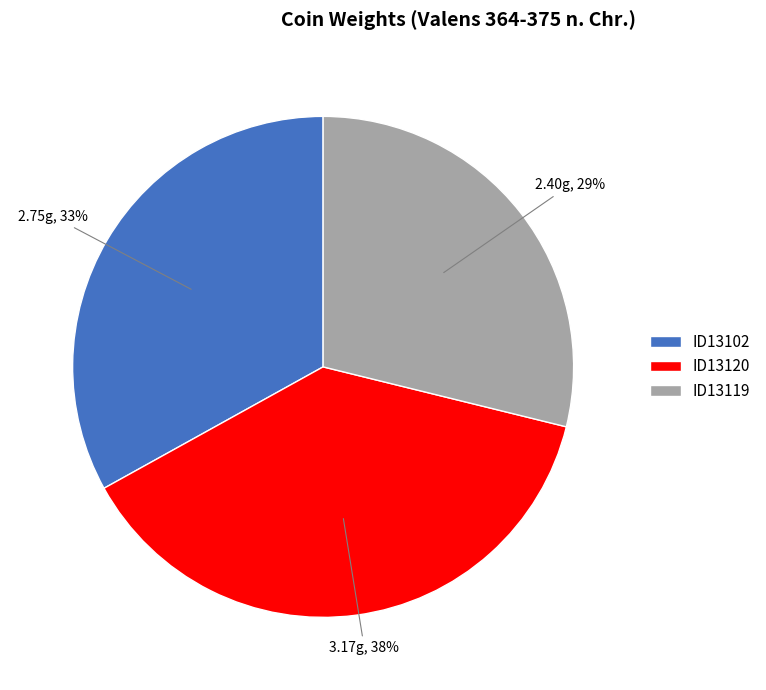

To the nearest percent, what portion does ID13119 represent?

29%